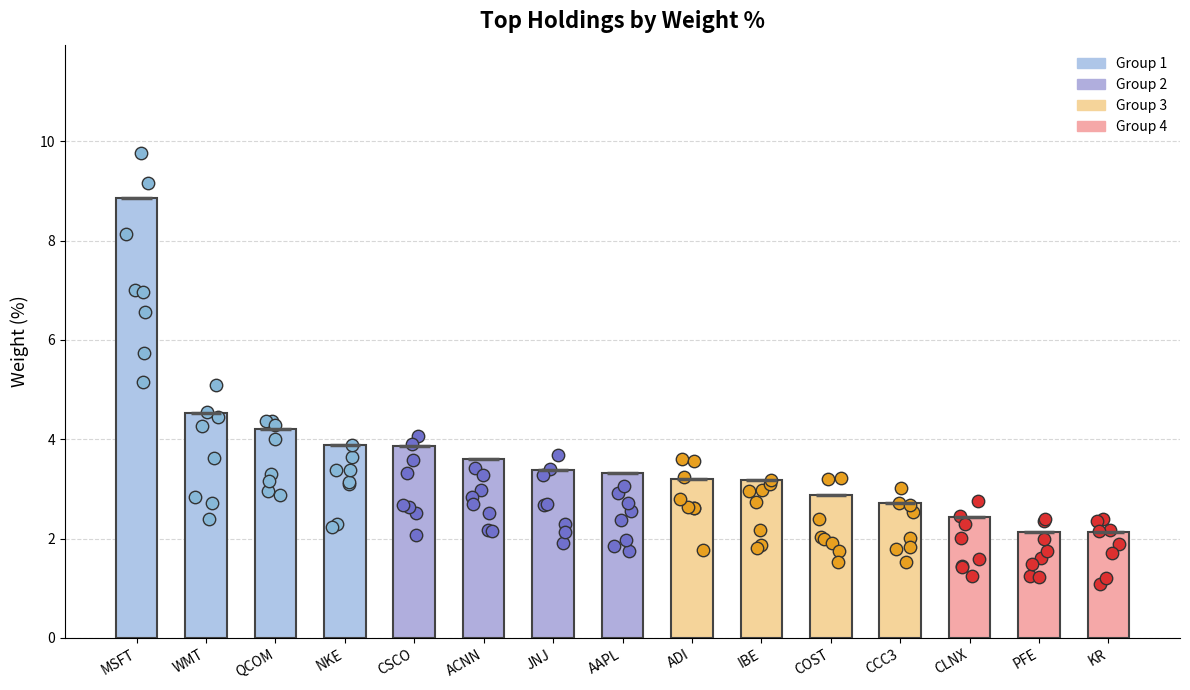

What is the ratio of the value at JNJ to the value at CSCO?

0.9